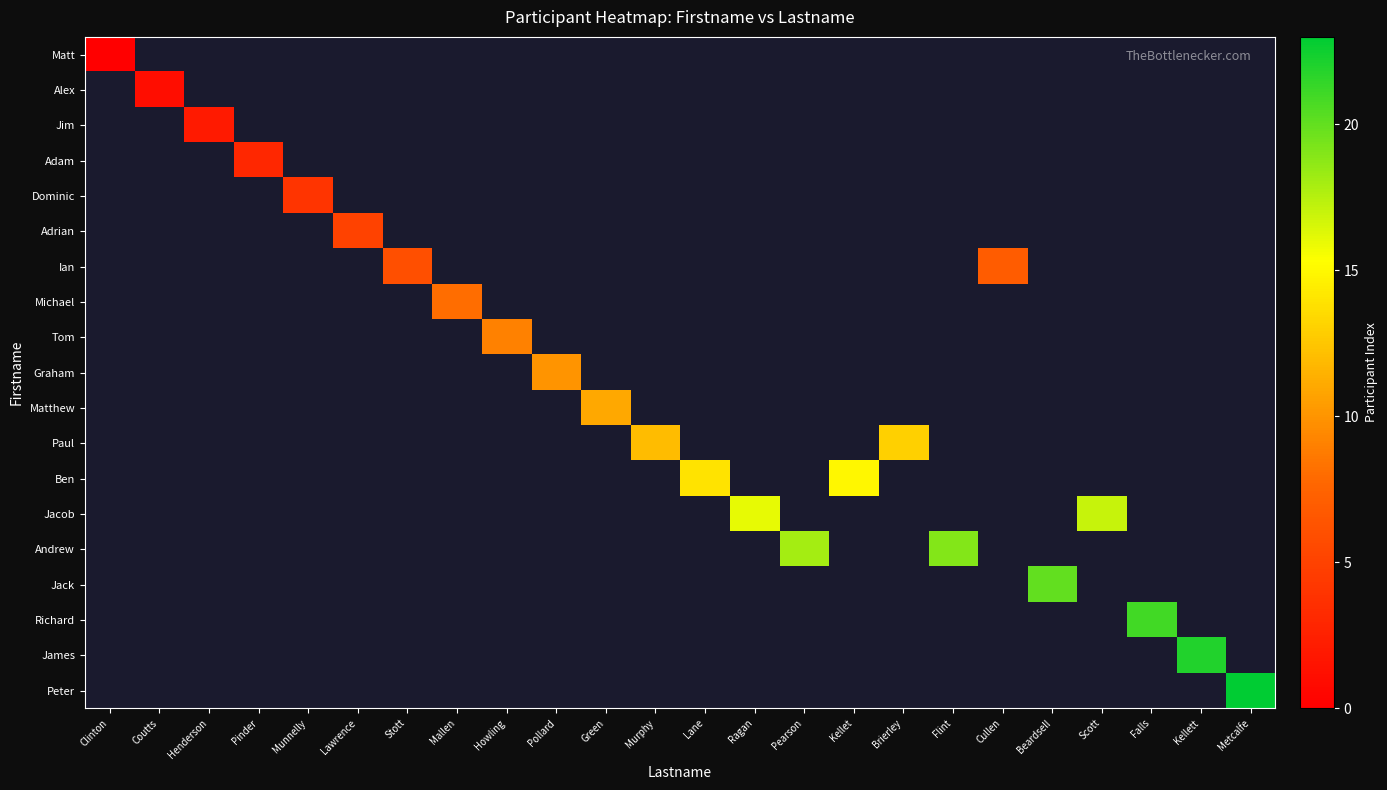

List the series in order of their peak value, lowest first.

Matt, Alex, Jim, Adam, Dominic, Adrian, Ian, Michael, Tom, Graham, Matthew, Paul, Ben, Jacob, Andrew, Jack, Richard, James, Peter